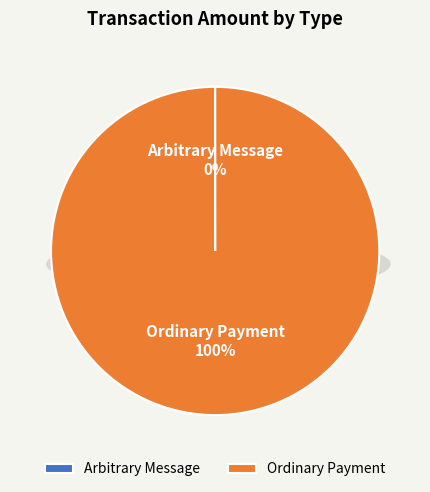

Which slice represents more than half of the pie?

Ordinary Payment